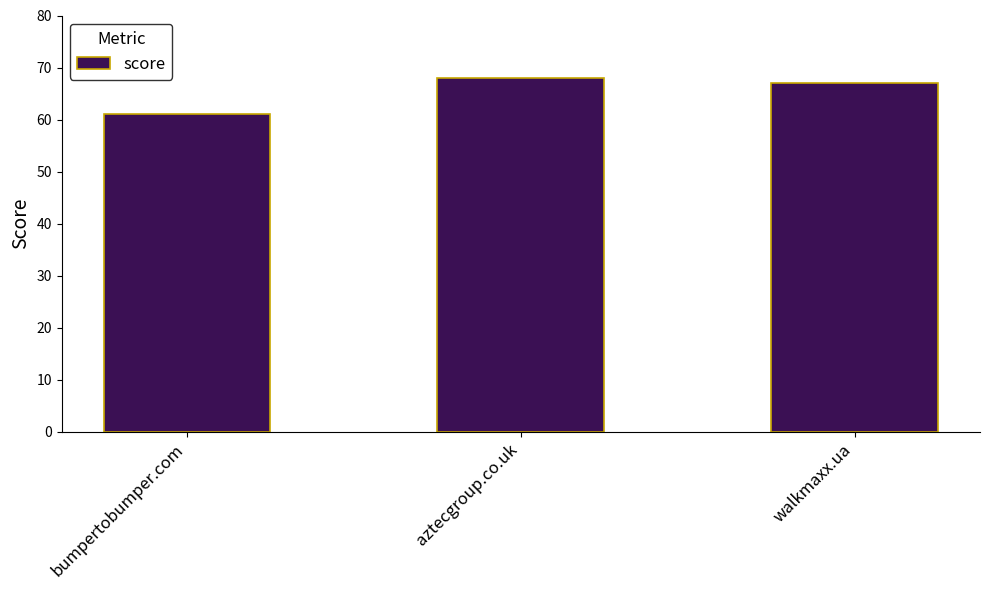

What is the label of the 3rd bar from the right?

bumpertobumper.com